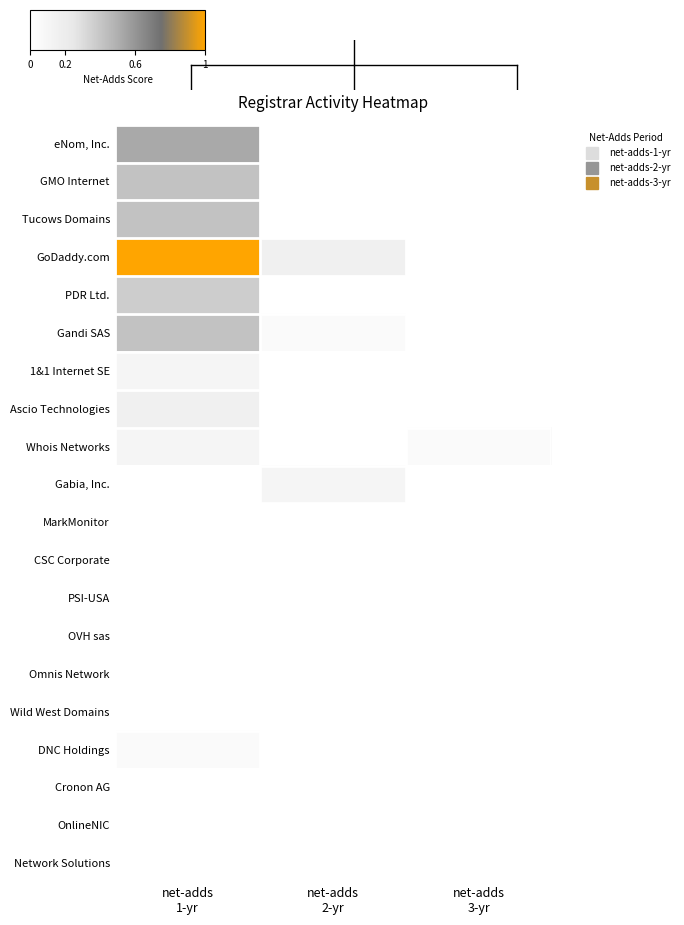

At which category is the sum across all series the highest?

net-adds
1-yr